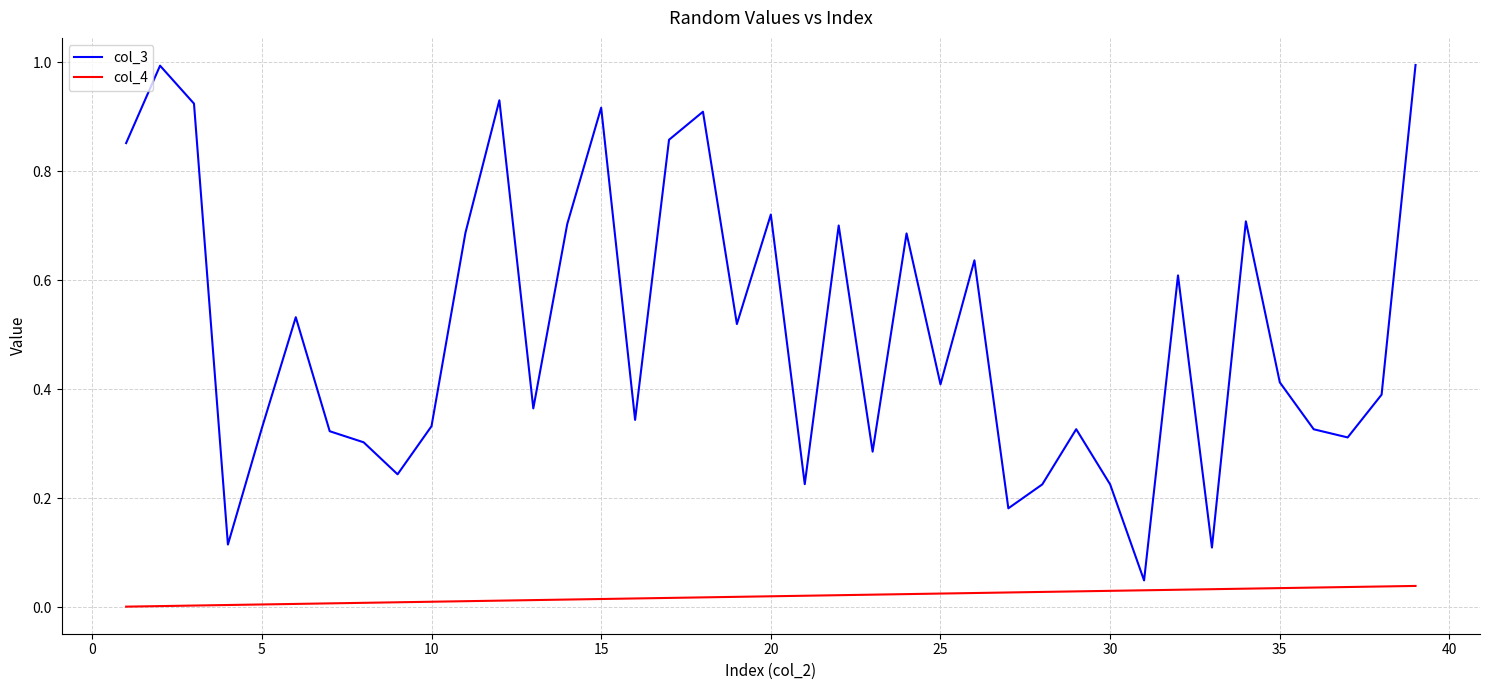

Which series has the largest total across all categories?

col_3